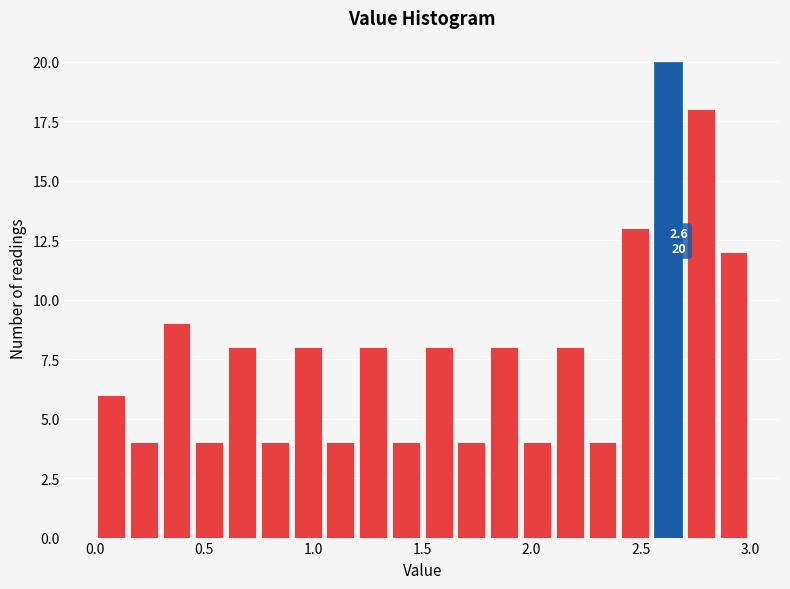

Around what value on the x-axis is the tallest bar? Give the approximate position of its centre, as read against the axis.

2.65